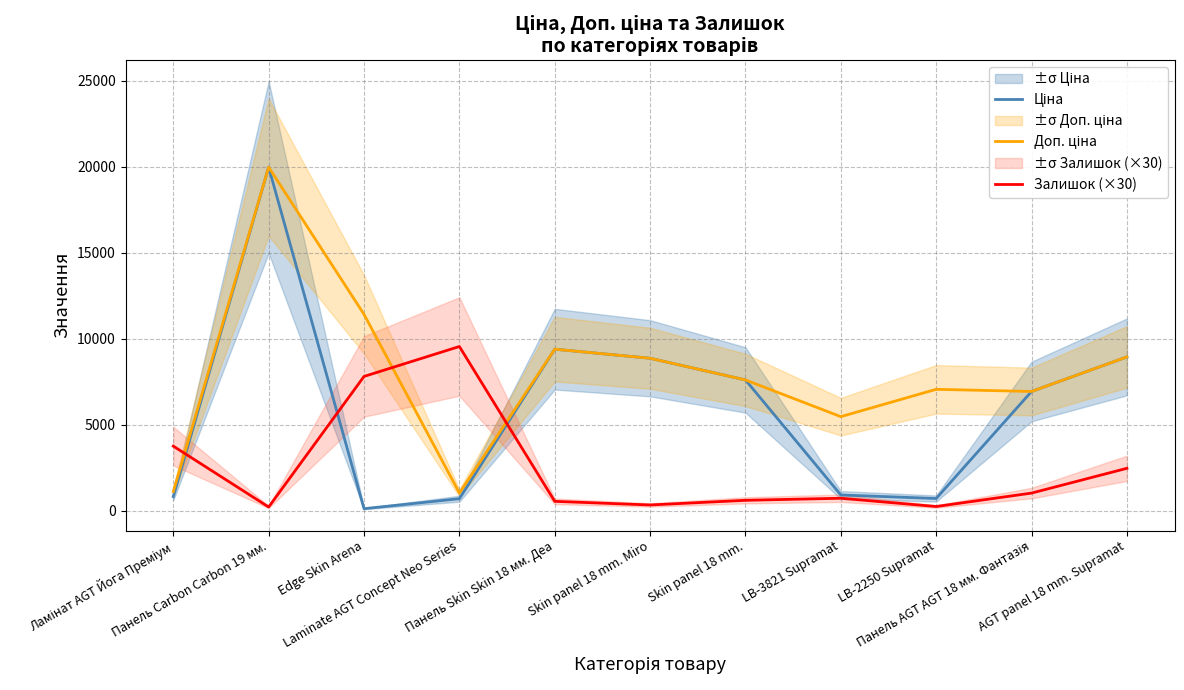

Which series has the largest range (max minus min)?

Ціна